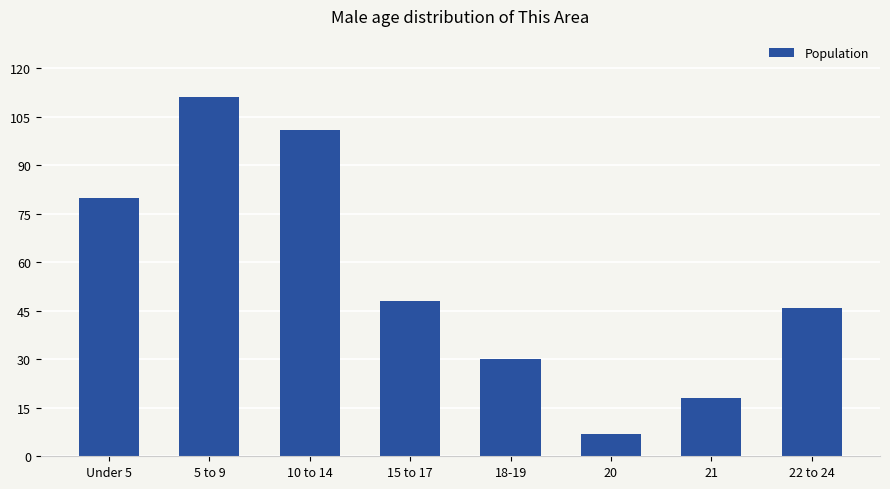

The value at 22 to 24 is 68. True or false?

False